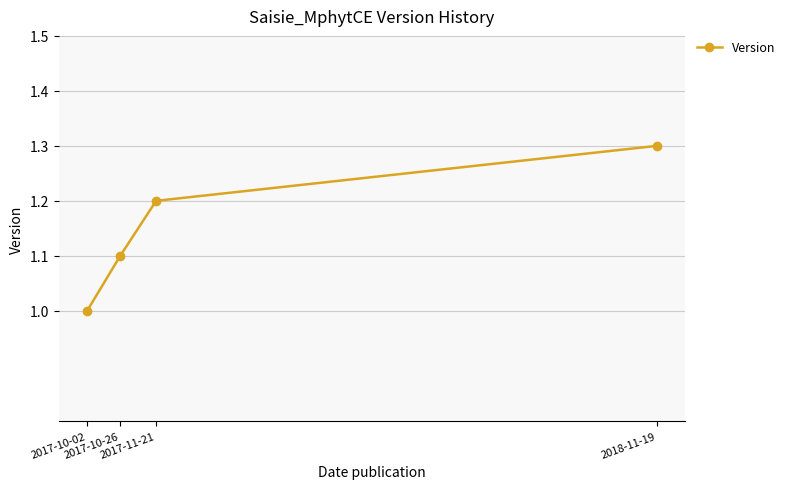

Which category has the lowest value across all series?

2017-10-02